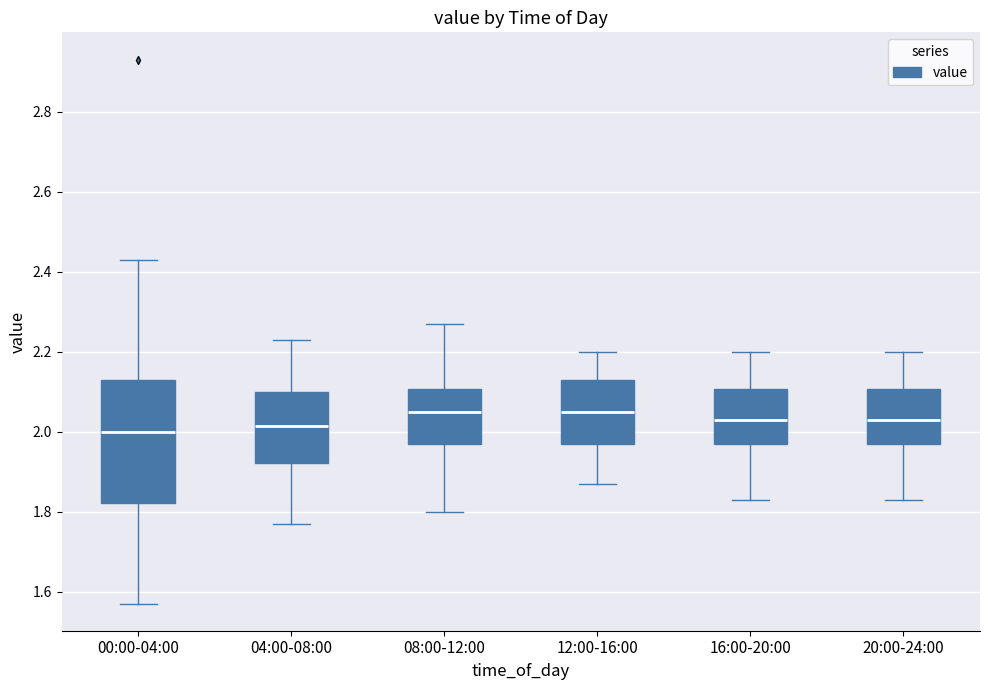

Where does the lower whisker of the box for 16:00-20:00 end on the y-axis? The values are not printed on the chart, so give them approximately, as read against the axis.

1.84